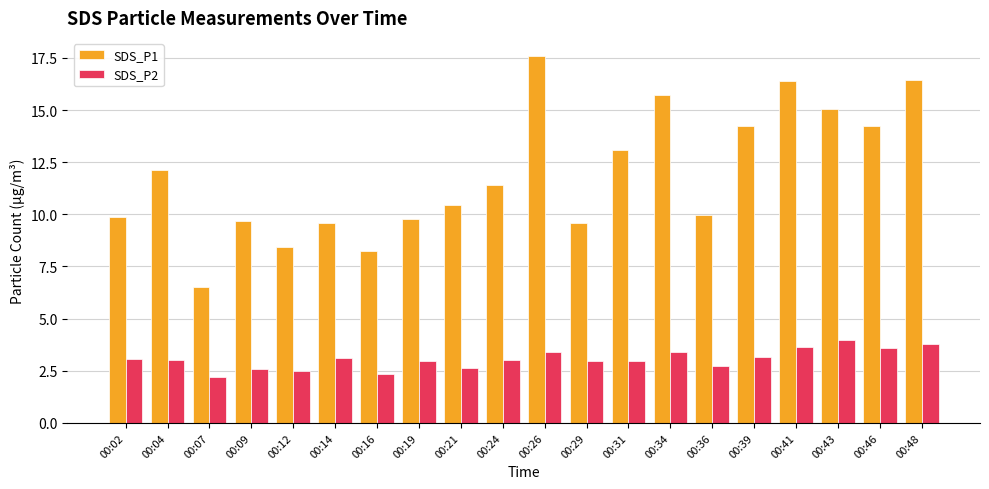

What is the spread (max minus min) of values at 00:21?

7.8